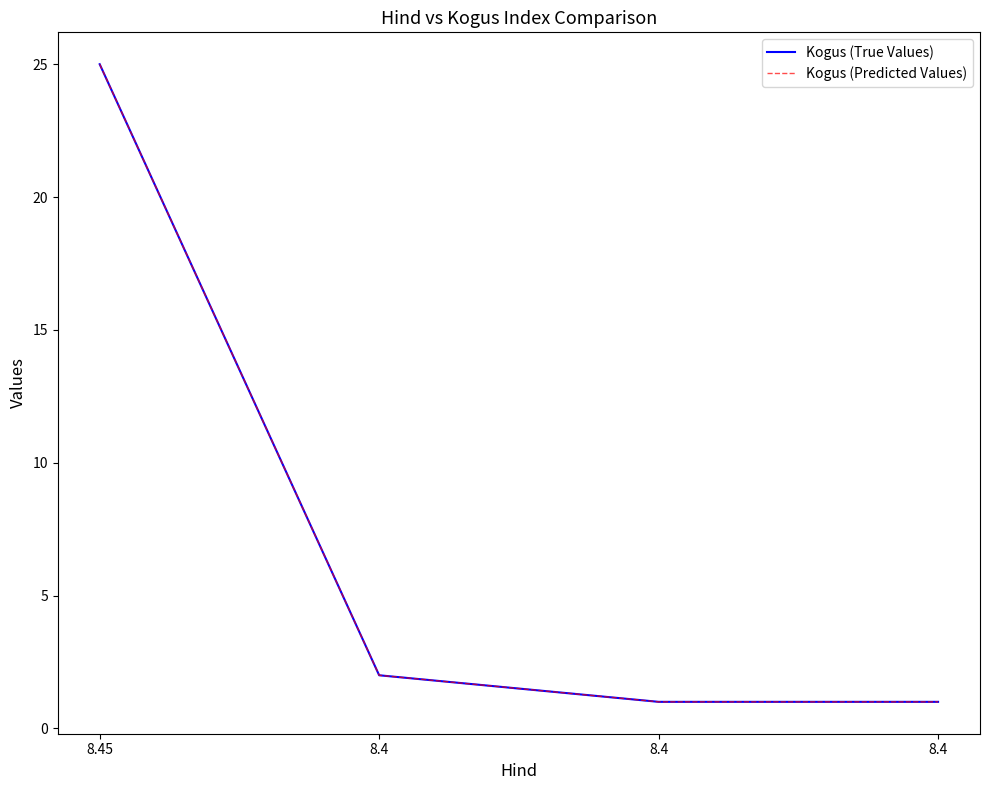

Does the chart have visible grid lines?

No